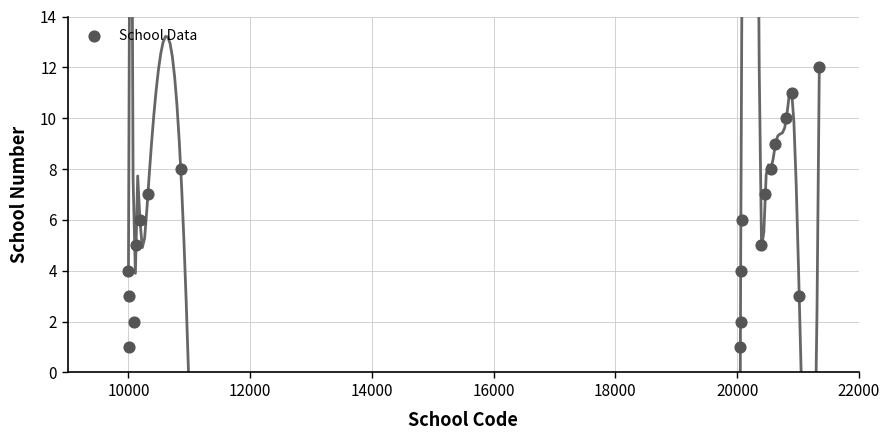

What is the range of X values (max minus min)?

11349